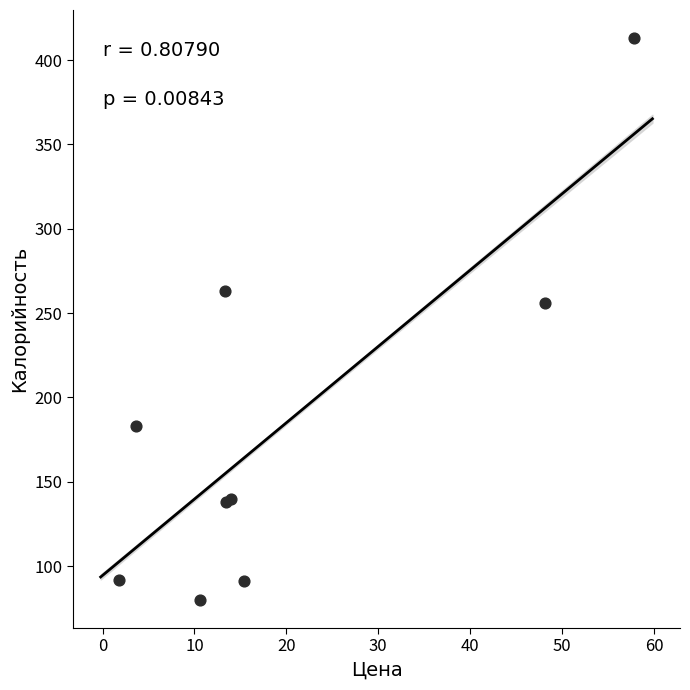

What Y value in the scatter plot is closest to 246?

256